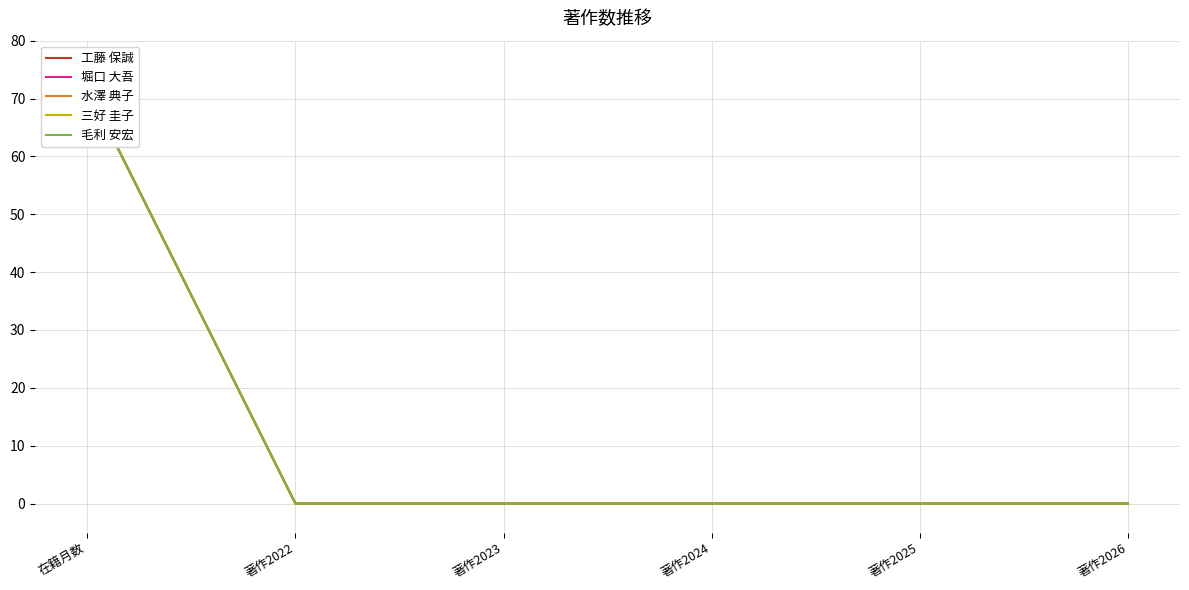

Reading right to left, list all the values displayed in this chart.

工藤 保誠: 著作2026=0	著作2025=0	著作2024=0	著作2023=0	著作2022=0	在籍月数=72
堀口 大吾: 著作2026=0	著作2025=0	著作2024=0	著作2023=0	著作2022=0	在籍月数=72
水澤 典子: 著作2026=0	著作2025=0	著作2024=0	著作2023=0	著作2022=0	在籍月数=72
三好 圭子: 著作2026=0	著作2025=0	著作2024=0	著作2023=0	著作2022=0	在籍月数=72
毛利 安宏: 著作2026=0	著作2025=0	著作2024=0	著作2023=0	著作2022=0	在籍月数=72